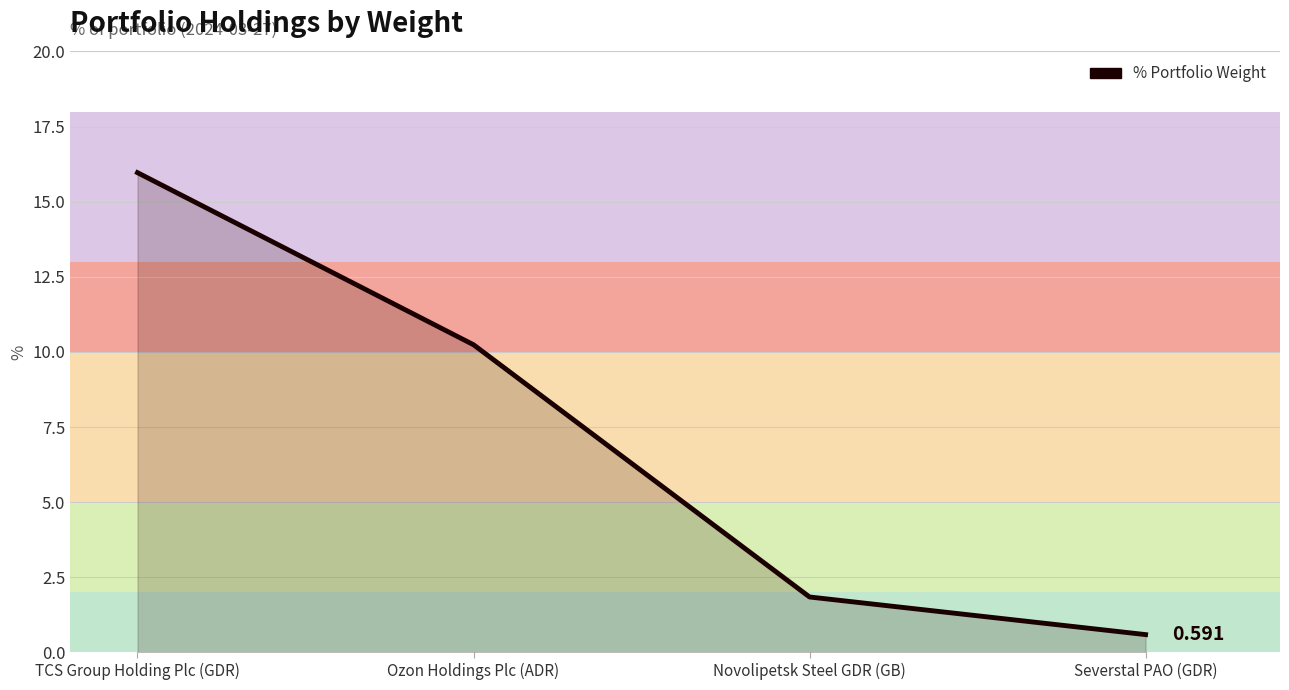

Does the chart display data point markers on the line(s)?

No